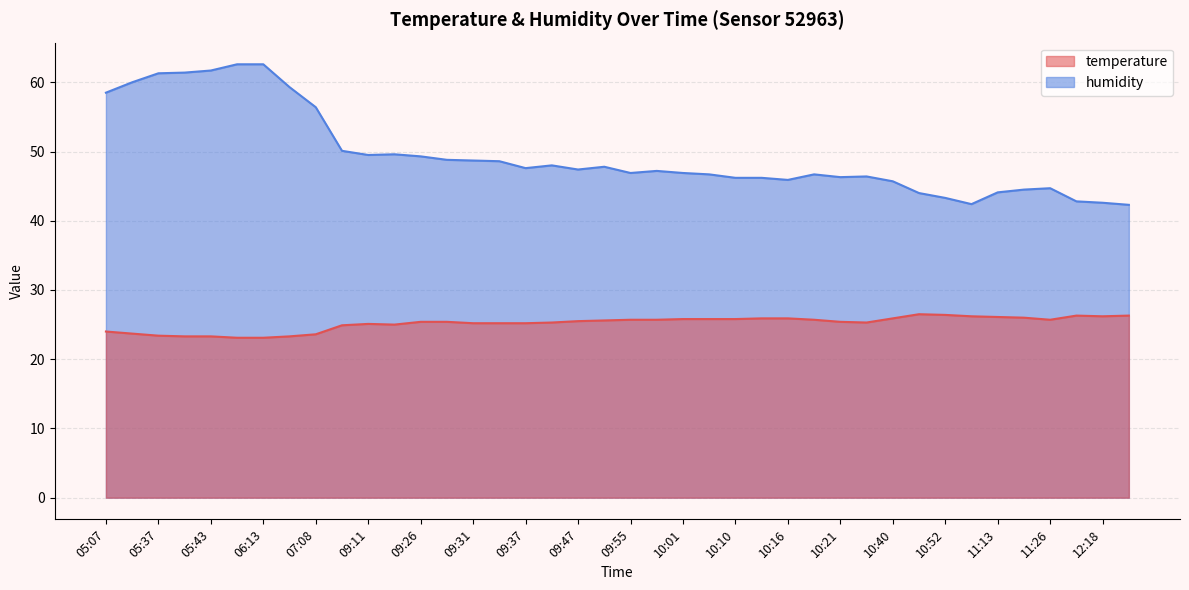

How many interior local peaks does the temperature series have?

3